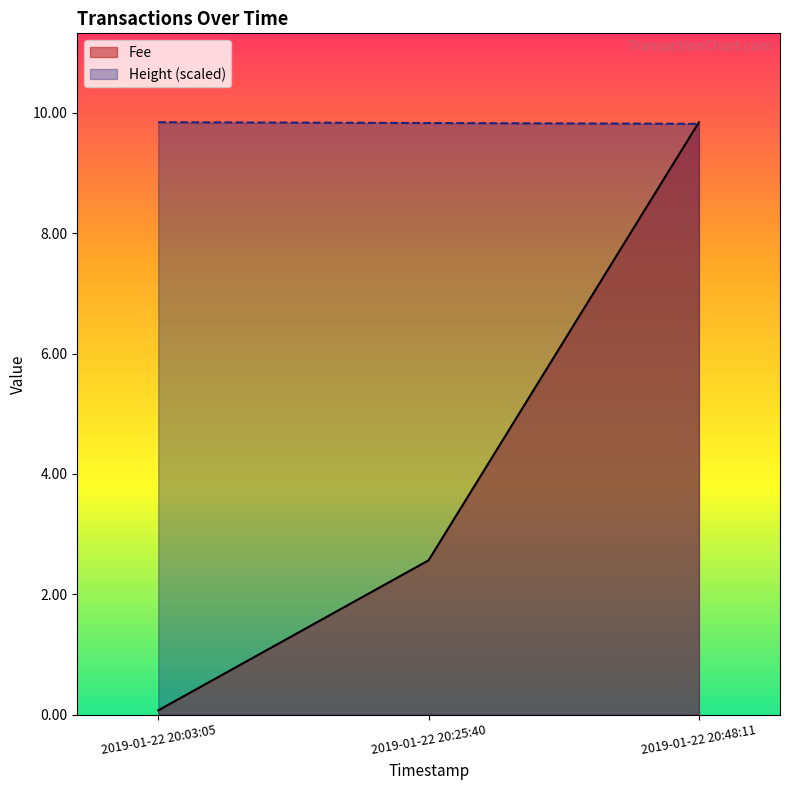

Reading left to right, list all the values displayed in this chart.

Fee: 0.1	2.6	9.8
Height: 9.8	9.8	9.8